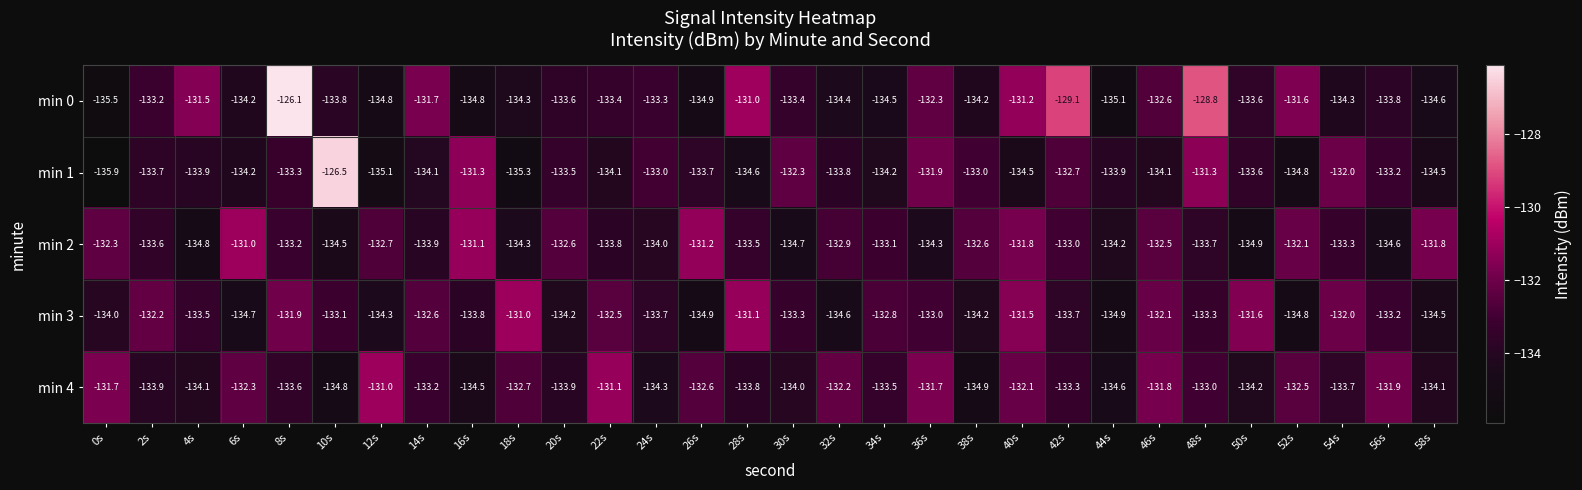

Which series has the largest total across all categories?

min 0